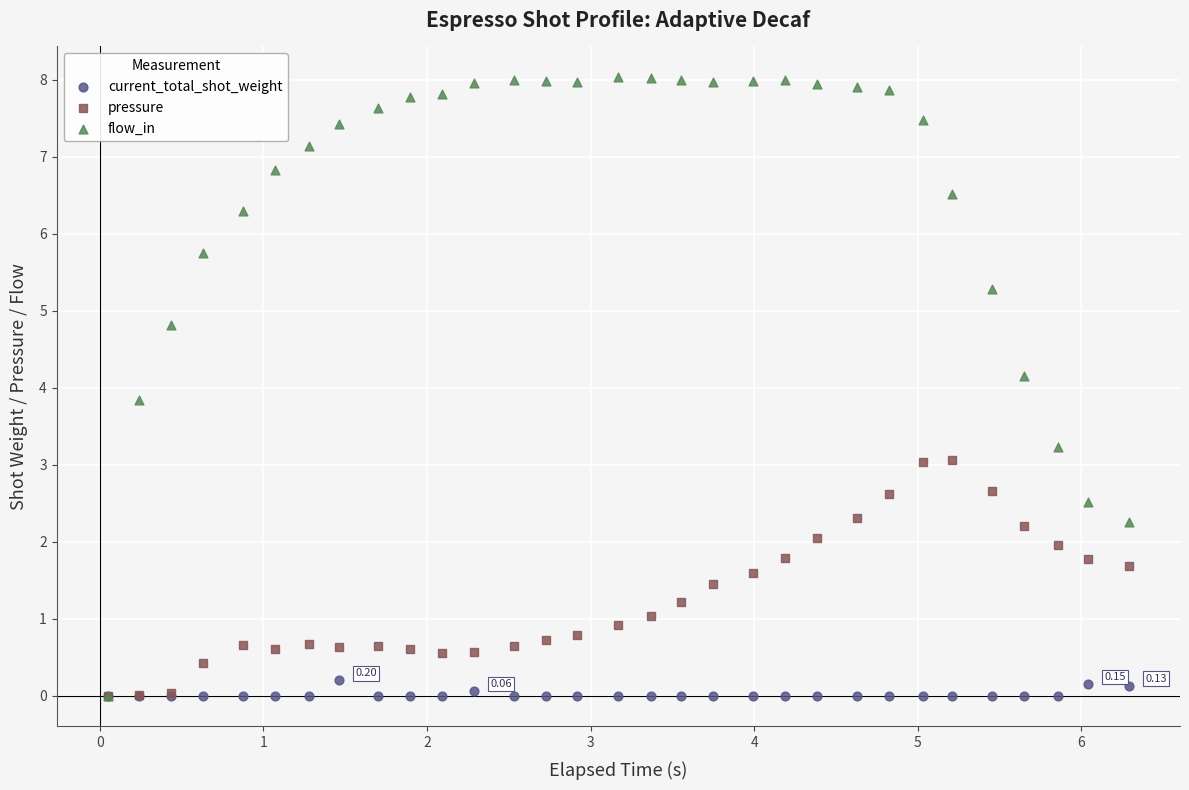

Which series contains the highest Y value?

flow_in